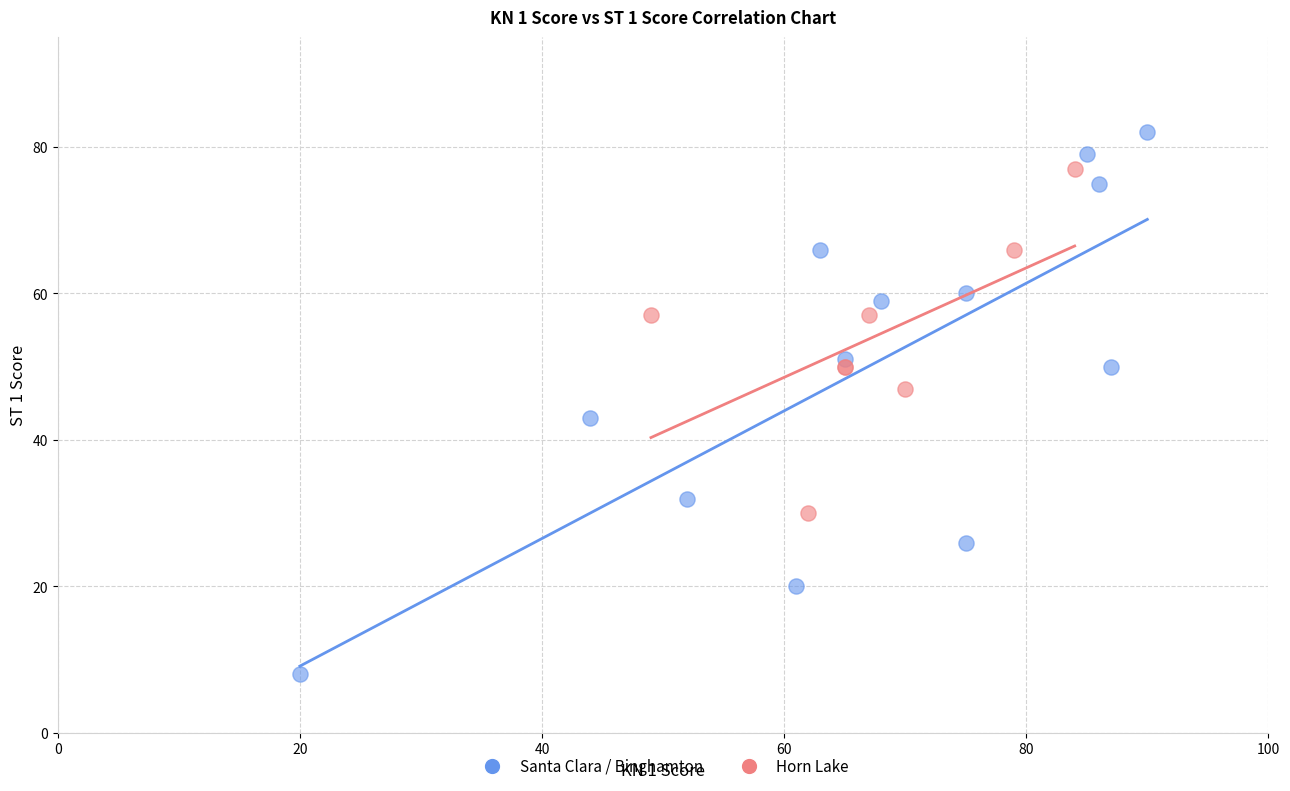

Which series contains the lowest Y value?

Santa Clara / Binghamton